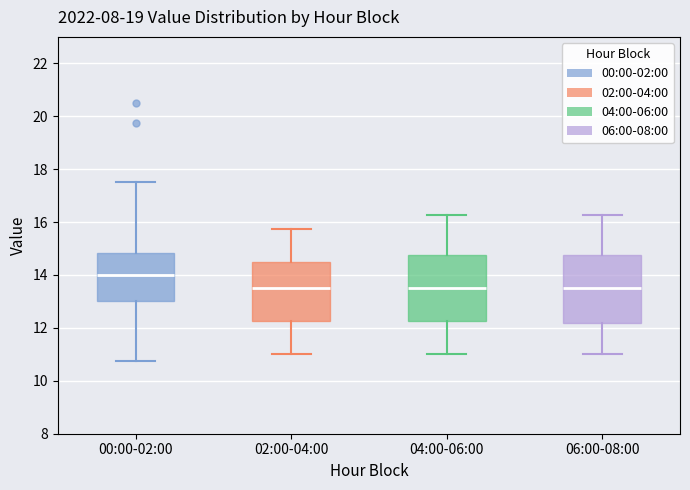

Reading left to right, transcribe this box plot: for each box, give where its median line is, the range the box spans, and where its two whiskers end, as read against the y-axis. The values are not printed on the chart, so give them approximately, as read against the axis.

00:00-02:00: median 14.0, box 13.0 to 14.8, whiskers 10.8 to 17.6
02:00-04:00: median 13.6, box 12.2 to 14.6, whiskers 11.0 to 15.8
04:00-06:00: median 13.6, box 12.2 to 14.8, whiskers 11.0 to 16.2
06:00-08:00: median 13.6, box 12.2 to 14.8, whiskers 11.0 to 16.2